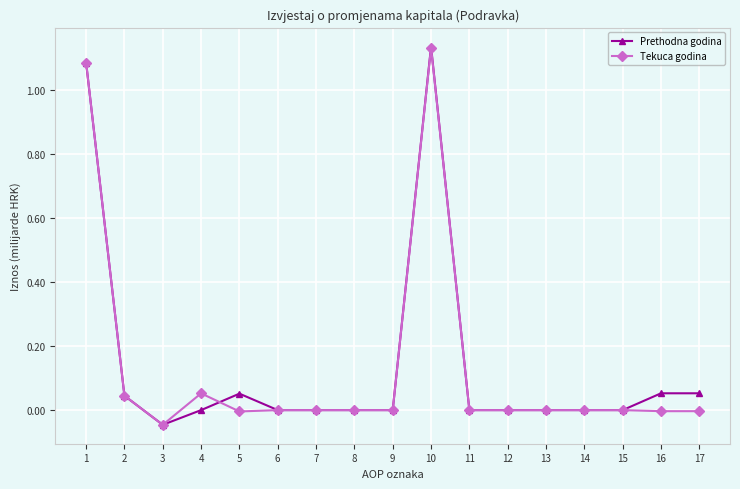

At which category does Prethodna godina reach its first local peak?

5